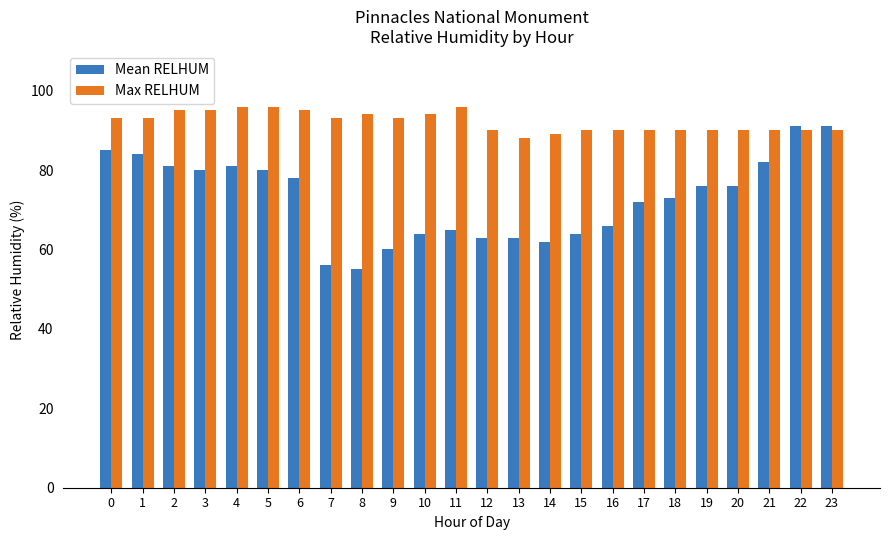

What is the difference between the second highest and second lowest values in the Mean RELHUM series?

35